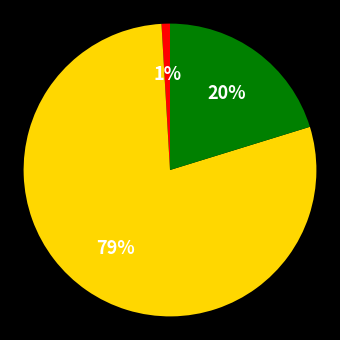

Does any single category account for the majority?

Yes